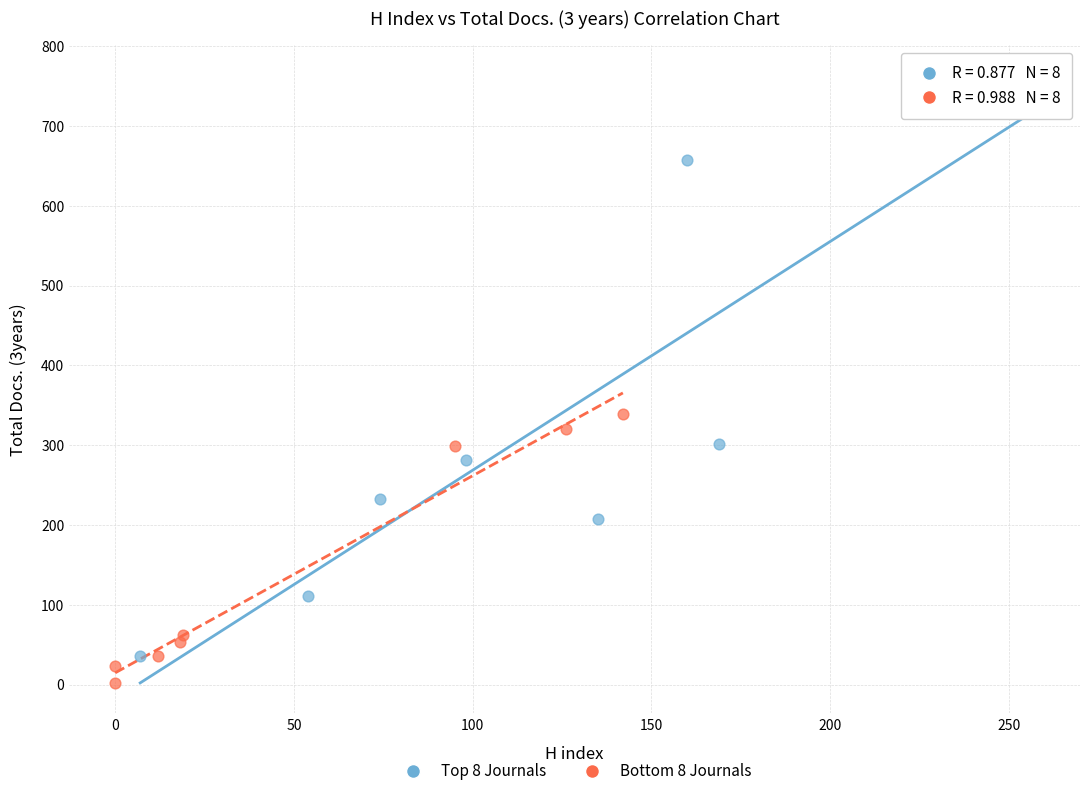

Which series has the largest Y range (max minus min)?

Top 8 Journals